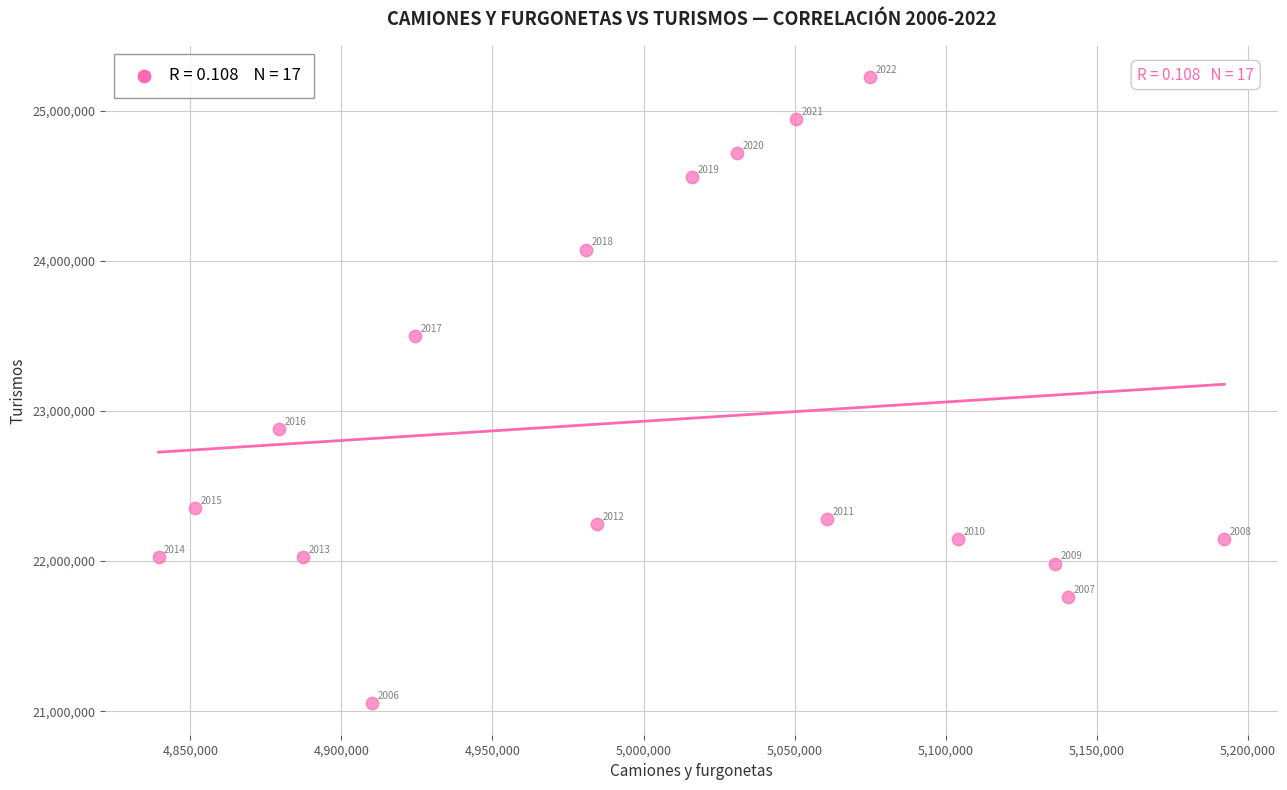

What is the range of Y values (max minus min)?

4169995